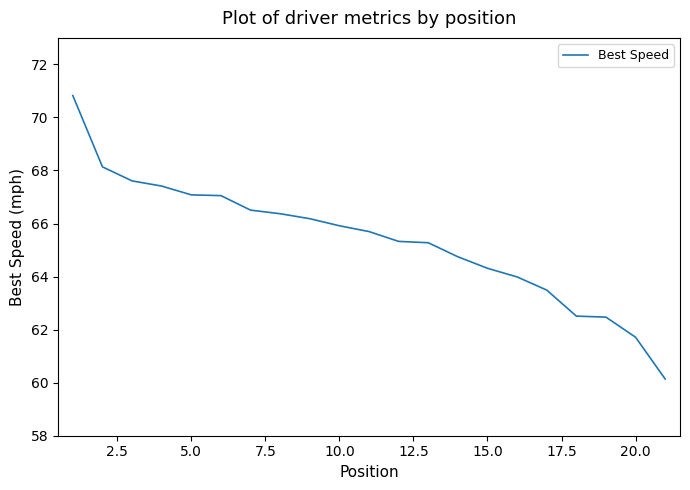

What is the smallest value displayed?

60.1